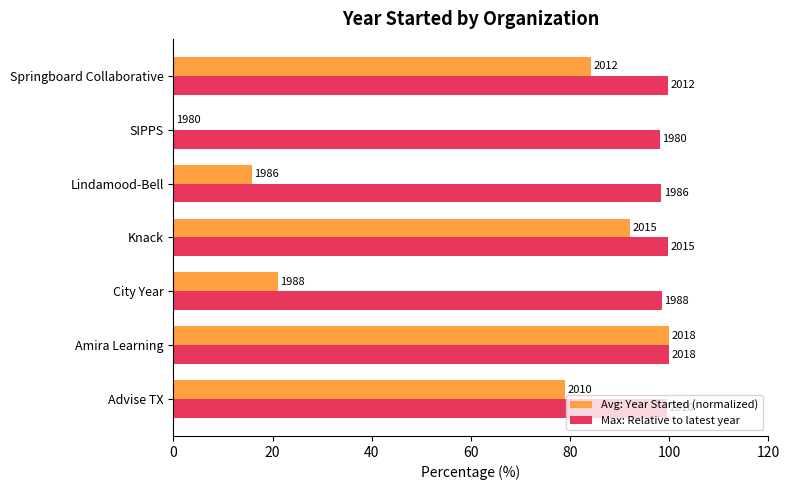

What are all the series names shown in the legend?

Avg: Year Started (normalized), Max: Relative to latest year